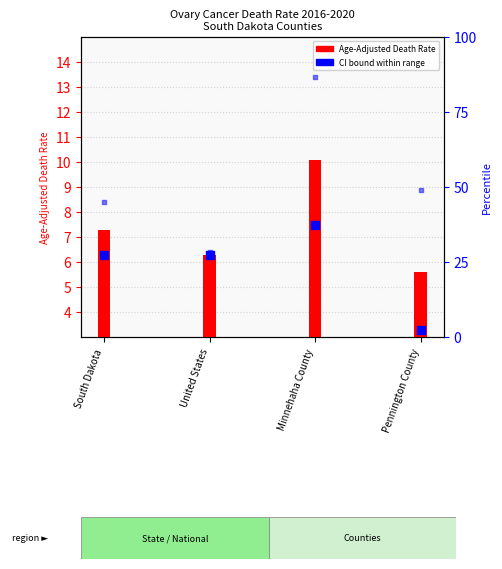

What is the total value across all series at Minnehaha County?

17.6